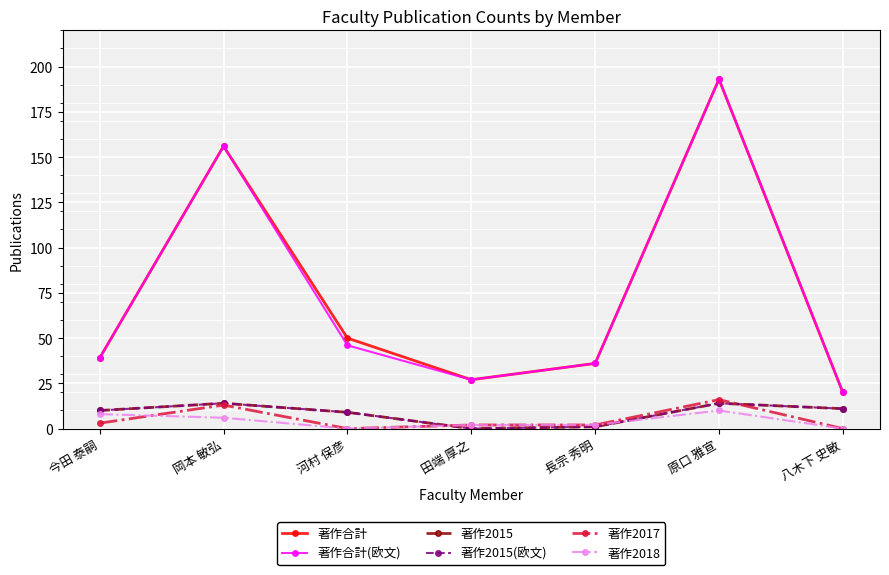

What are all the series names shown in the legend?

著作合計, 著作合計(欧文), 著作2015, 著作2015(欧文), 著作2017, 著作2018